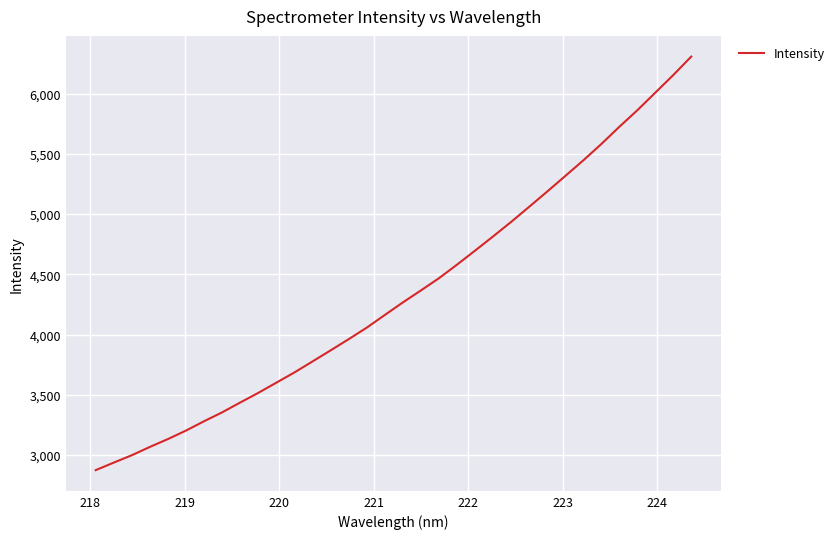

What is the difference between the maximum and minimum values?

3432.3